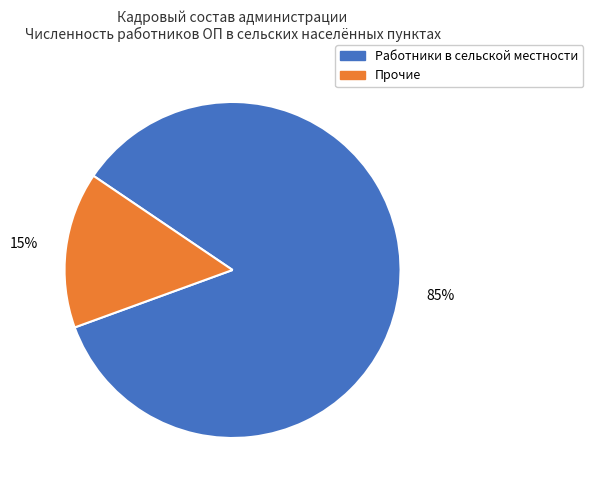

Which slice is the largest?

Работники в сельской местности